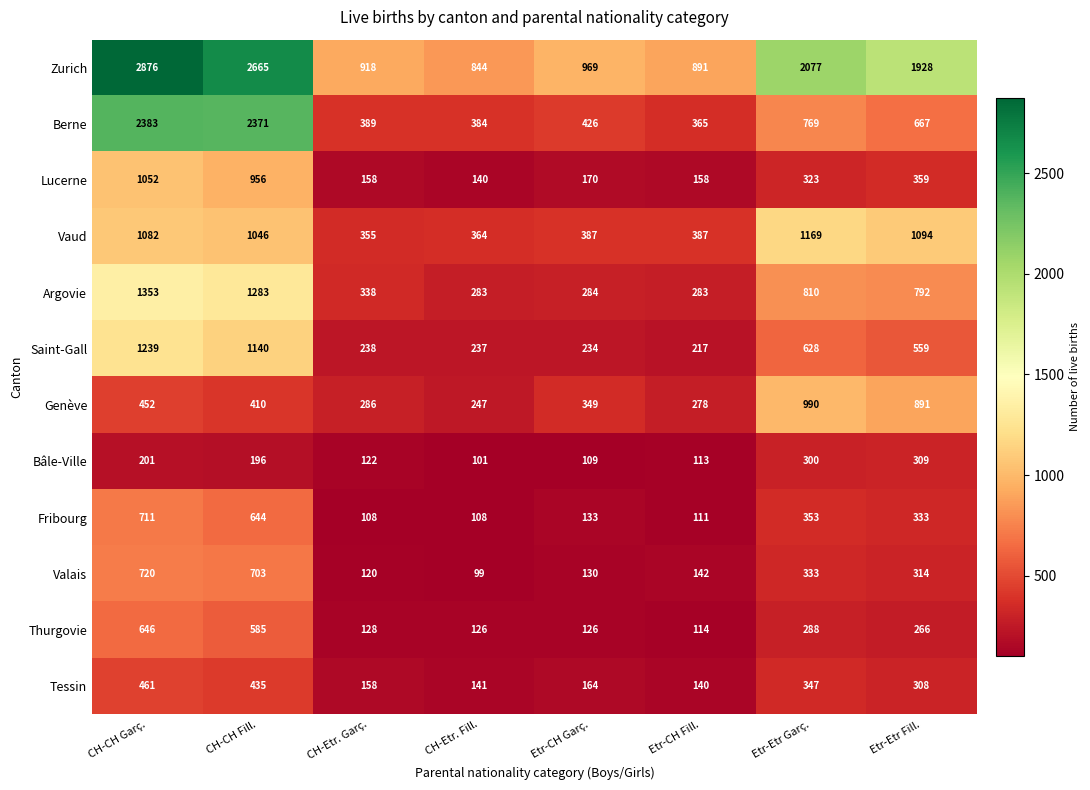

Rank the categories by Genève value from lowest to highest.

CH-Etr. Fill., Etr-CH Fill., CH-Etr. Garç., Etr-CH Garç., CH-CH Fill., CH-CH Garç., Etr-Etr Fill., Etr-Etr Garç.